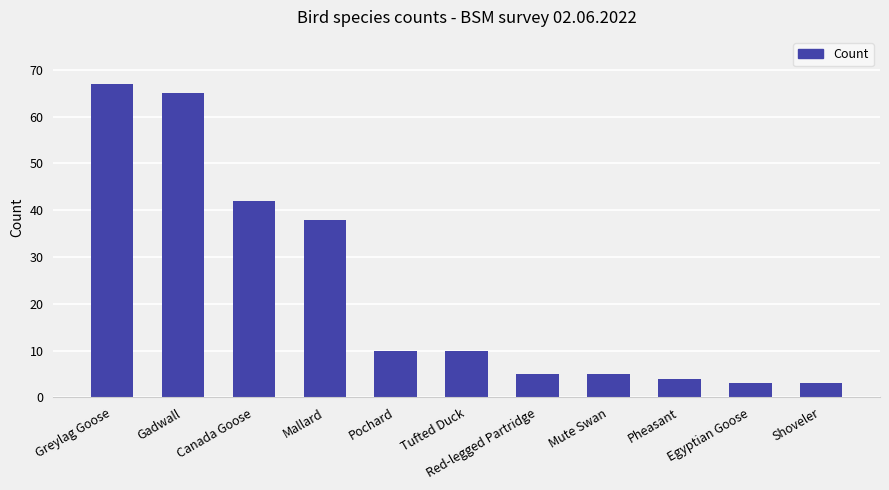

Reading right to left, extract all data points from this chart.

3	3	4	5	5	10	10	38	42	65	67